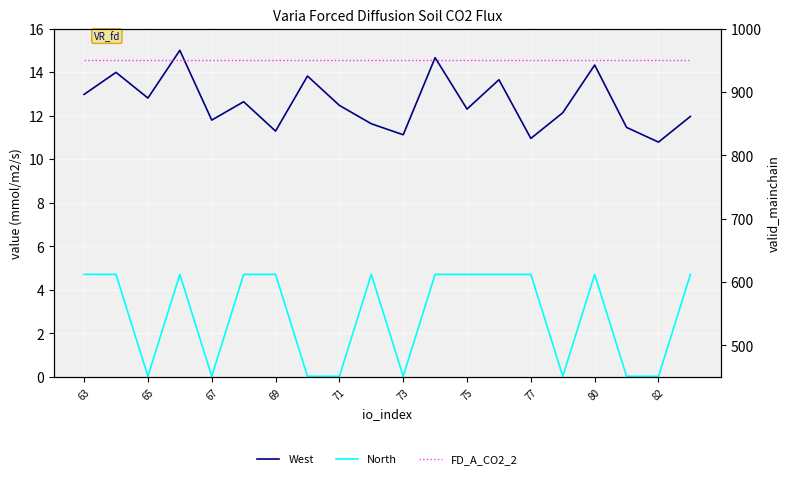

Between 67 and 69, which series saw the biggest shift?

North